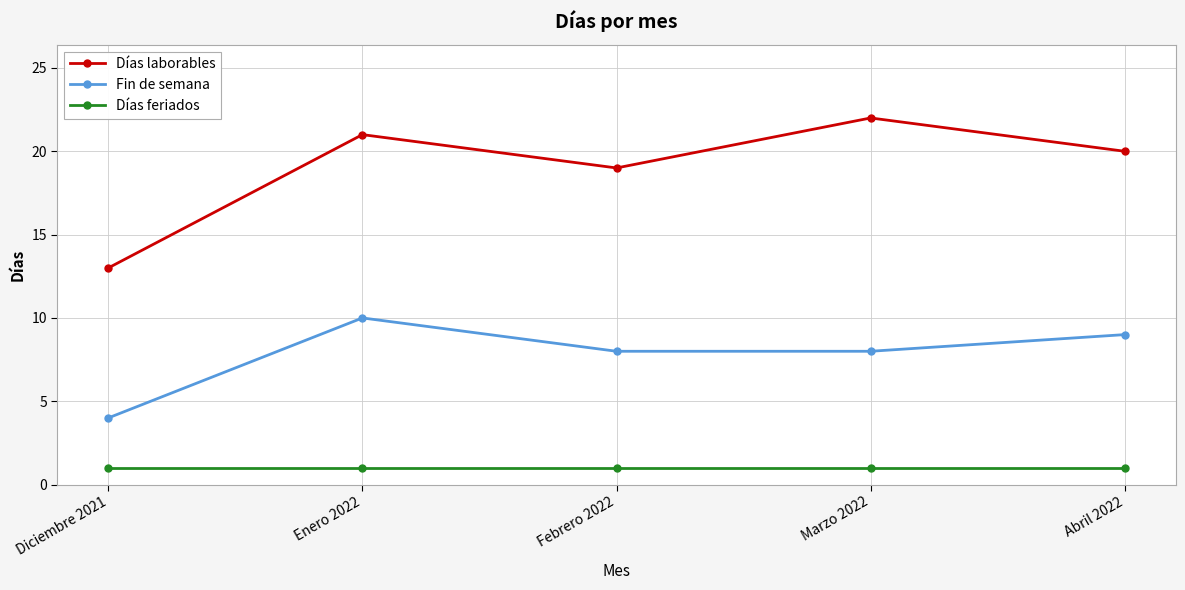

True or false: Días laborables and Fin de semana cross at least once.

False